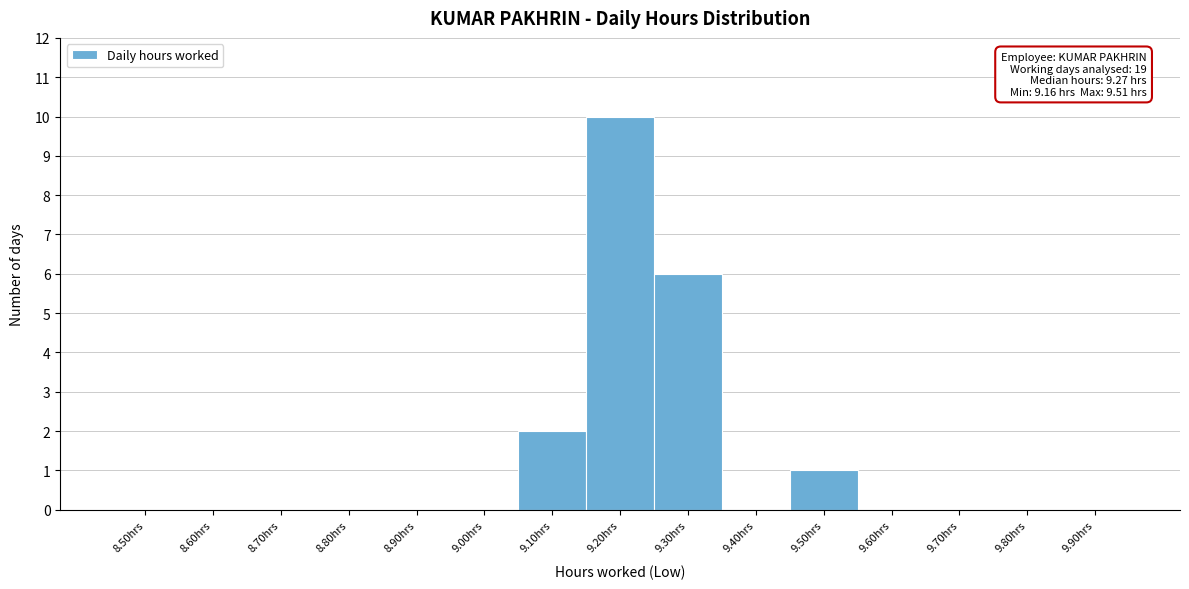

Reading left to right, what are all the values shown in this chart?

8.50hrs=0	8.60hrs=0	8.70hrs=0	8.80hrs=0	8.90hrs=0	9.00hrs=0	9.10hrs=2	9.20hrs=10	9.30hrs=6	9.40hrs=0	9.50hrs=1	9.60hrs=0	9.70hrs=0	9.80hrs=0	9.90hrs=0